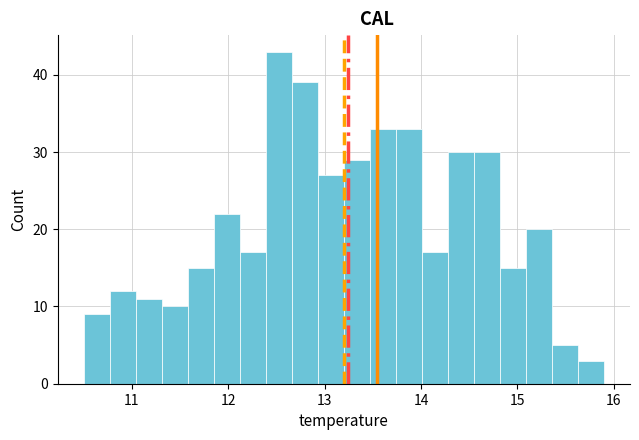

Around what value on the x-axis is the tallest bar? Give the approximate position of its centre, as read against the axis.

12.5